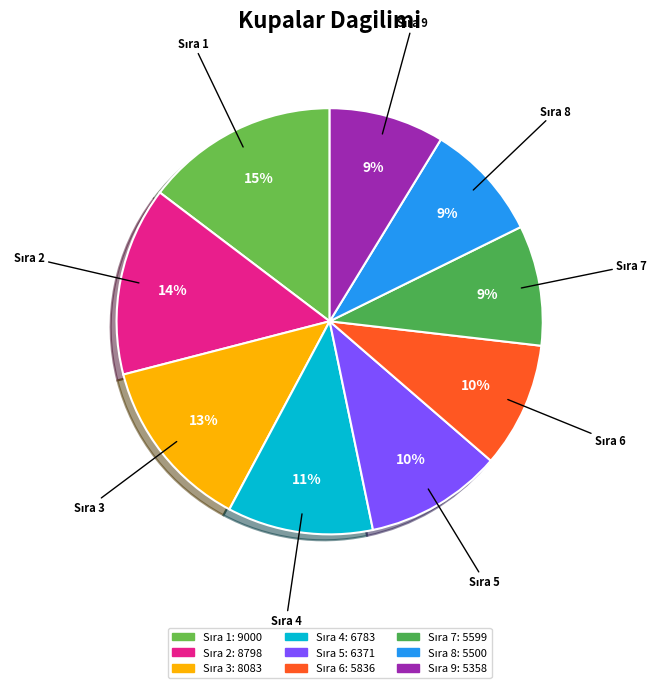

Is there any slice that represents more than half of the pie?

No